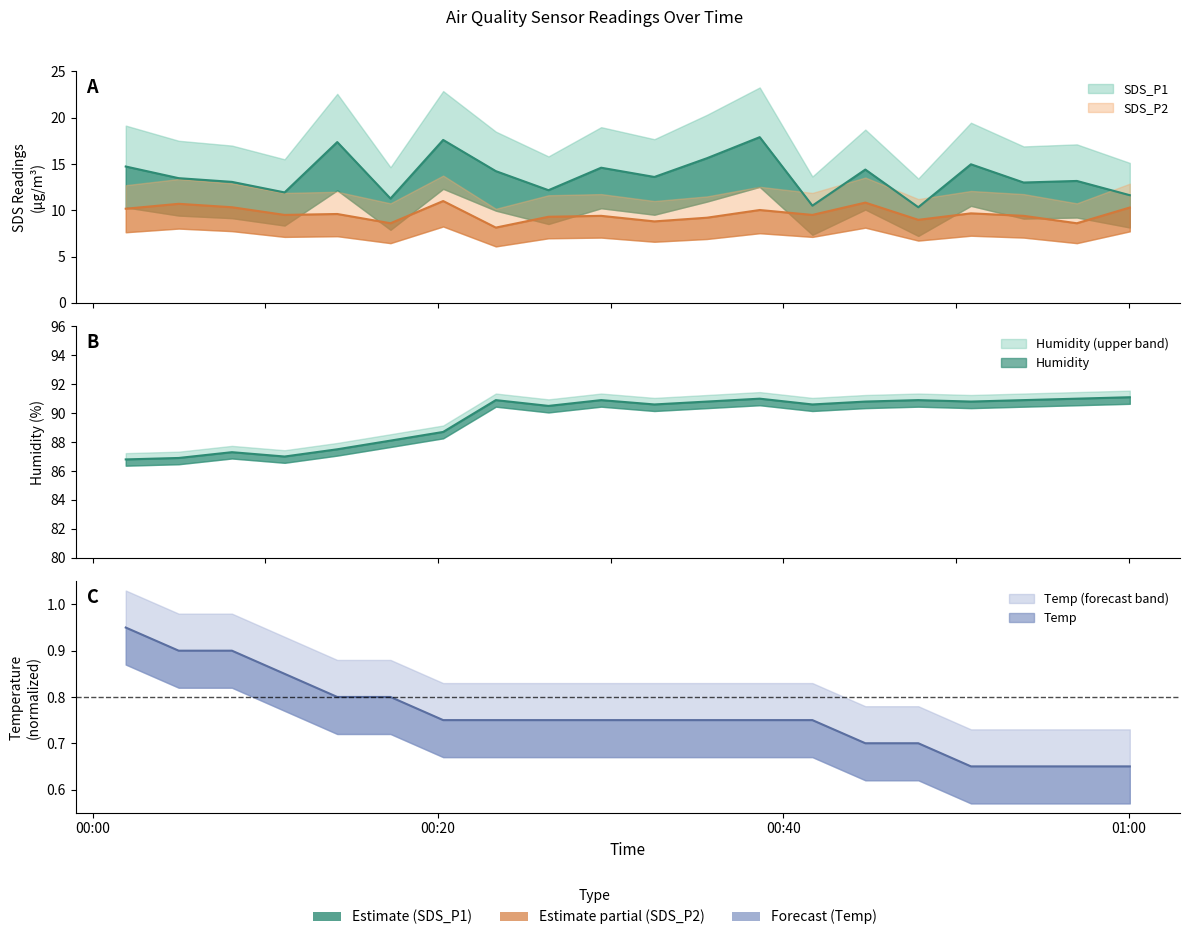

The SDS_P1 series shows 24.6 at 2022/03/31 00:44:45. True or false?

False